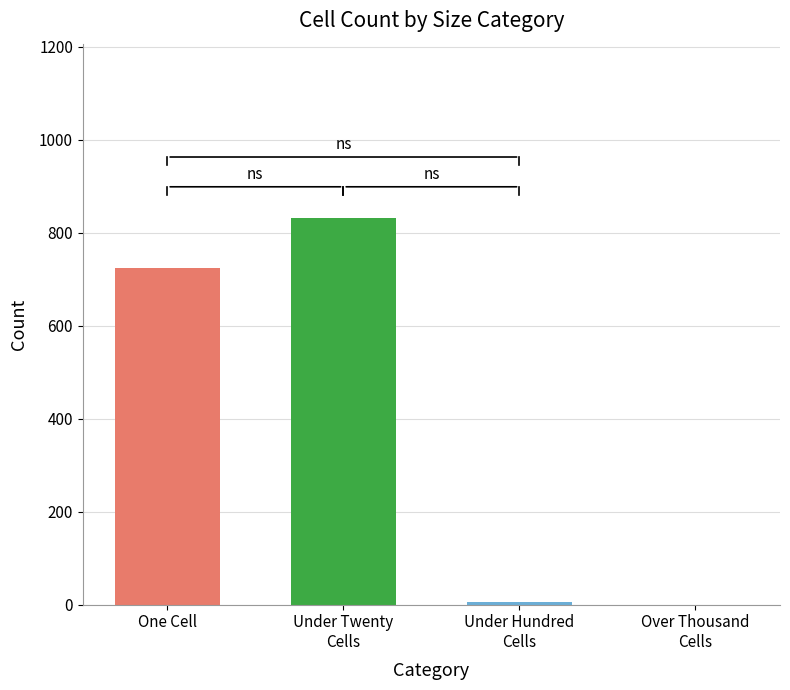

At which label is the value closest to 416?

One Cell